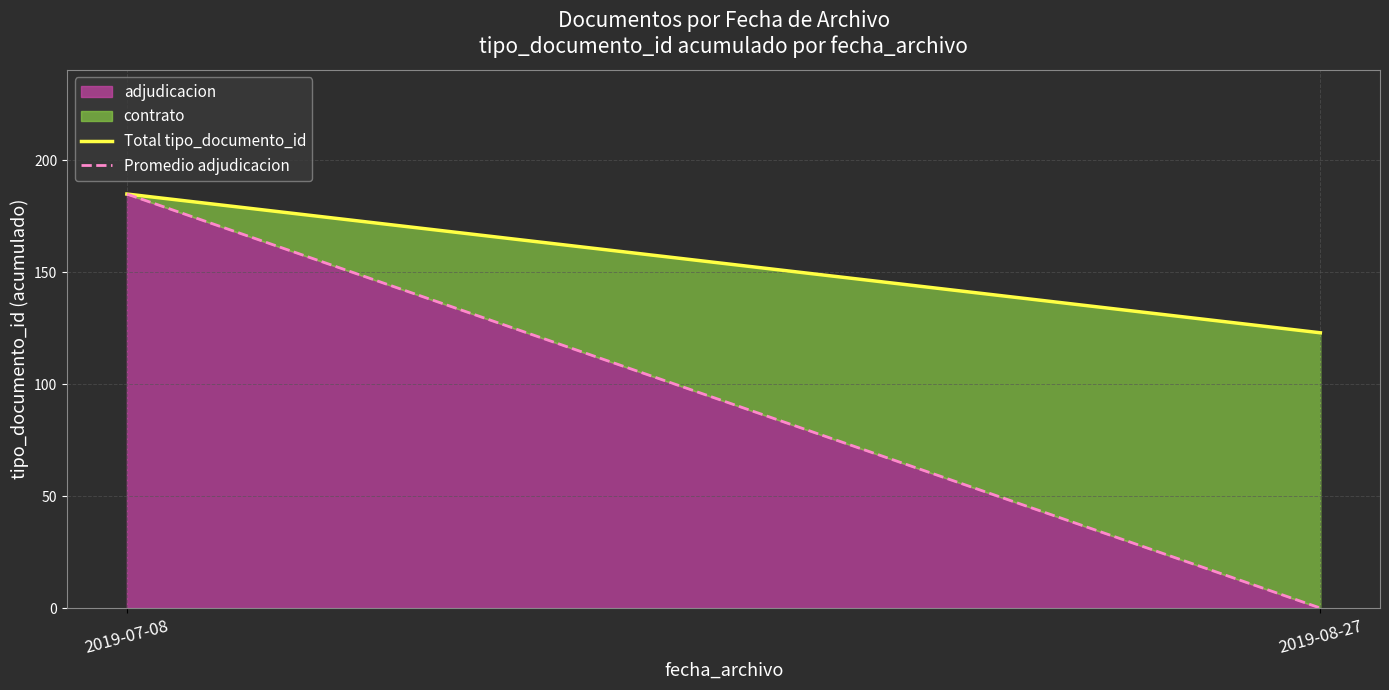

Which series has the largest total across all categories?

Total tipo_documento_id